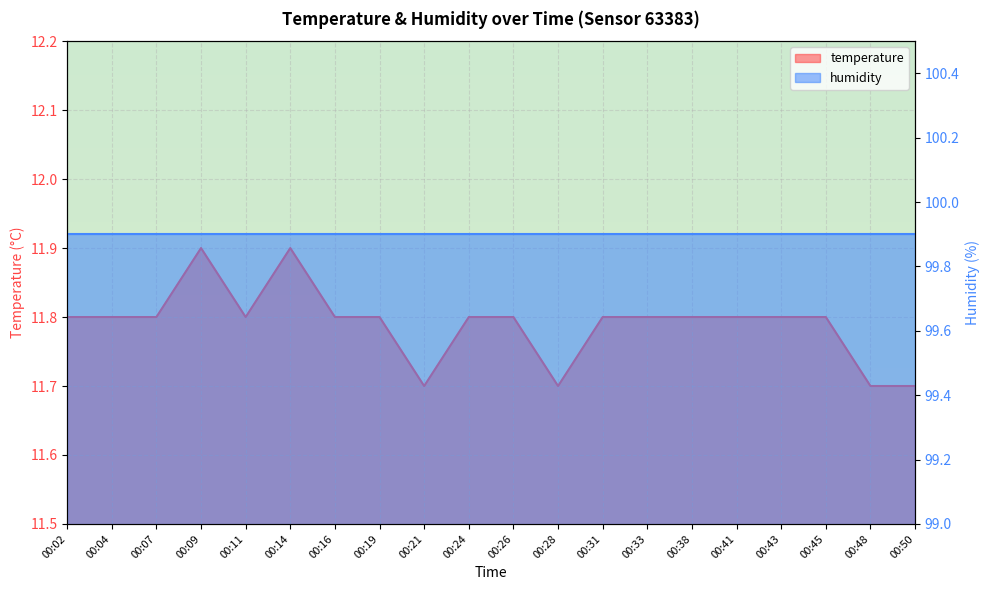

What is the sum of all values?

235.8